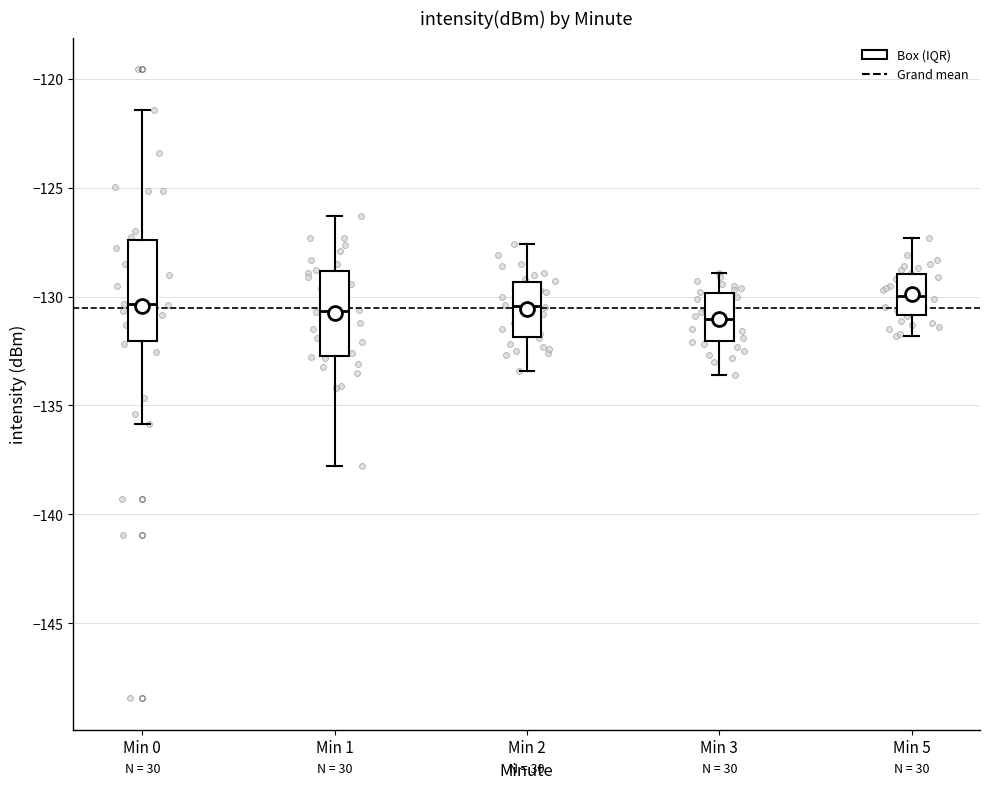

Reading left to right, transcribe this box plot: for each box, give where its median line is, the range the box spans, and where its two whiskers end, as read against the y-axis. The values are not printed on the chart, so give them approximately, as read against the axis.

Min 0: median -130.5, box -132.0 to -127.5, whiskers -136.0 to -121.5
Min 1: median -130.5, box -132.5 to -129.0, whiskers -138.0 to -126.5
Min 2: median -130.5, box -132.0 to -129.5, whiskers -133.5 to -127.5
Min 3: median -131.0, box -132.0 to -130.0, whiskers -133.5 to -129.0
Min 5: median -130.0, box -131.0 to -129.0, whiskers -132.0 to -127.5